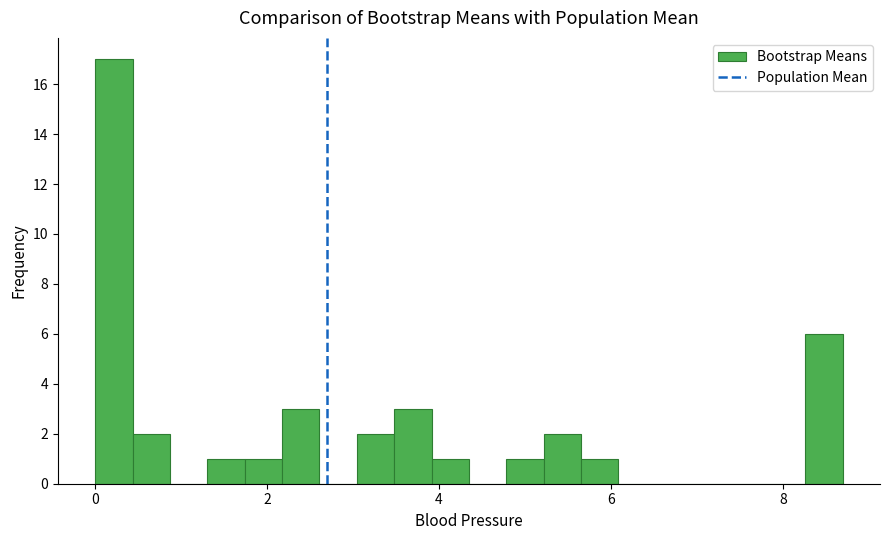

Read against the x-axis, roughly where is the centre of the tallest bar?

0.2